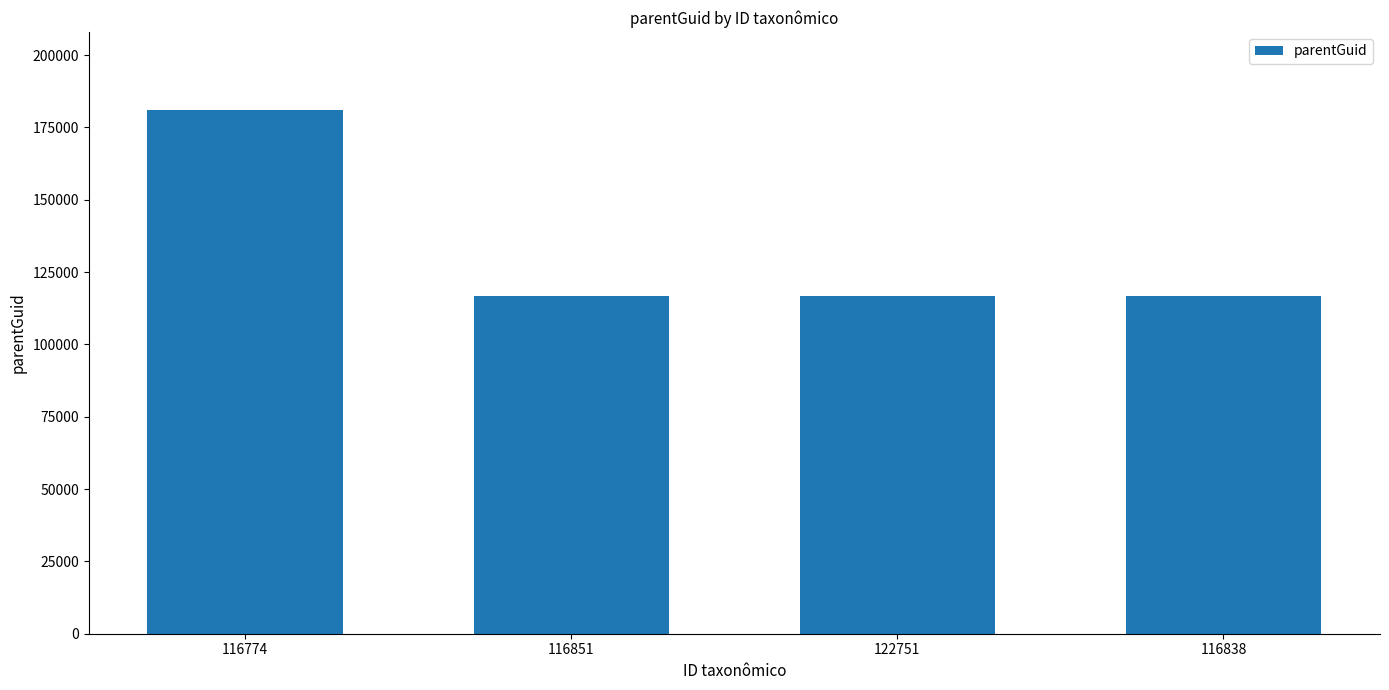

The value at 122751 is 206053. True or false?

False